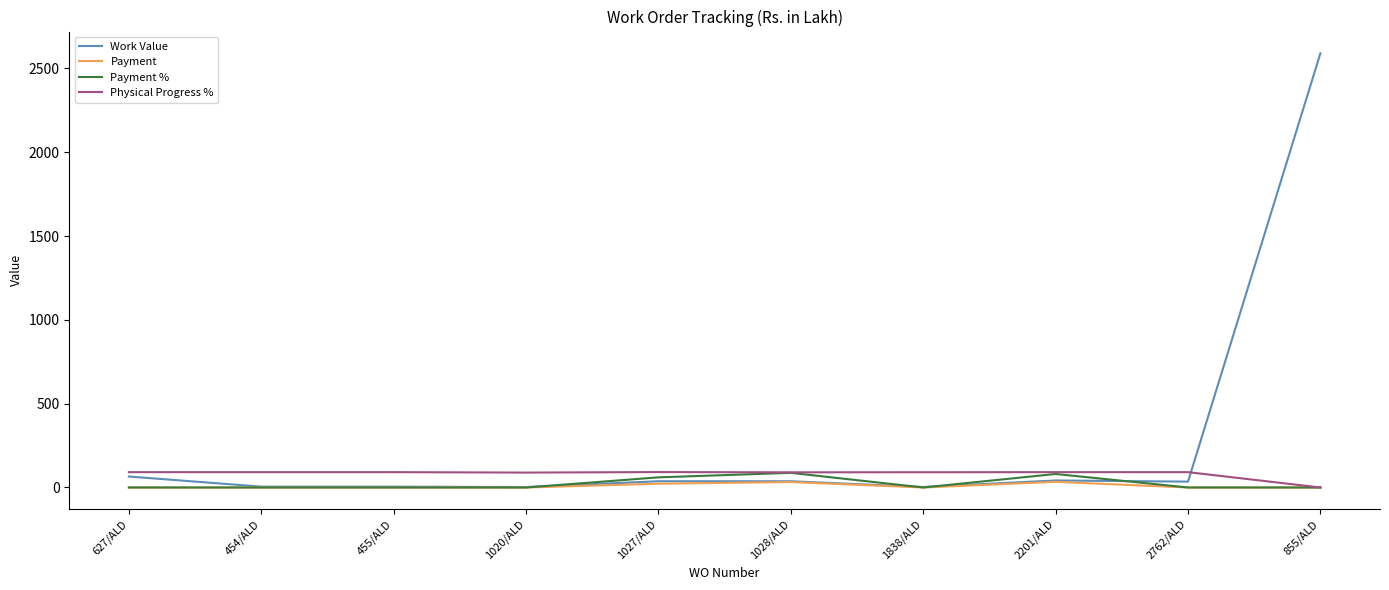

What is the greatest value displayed?

2590.7